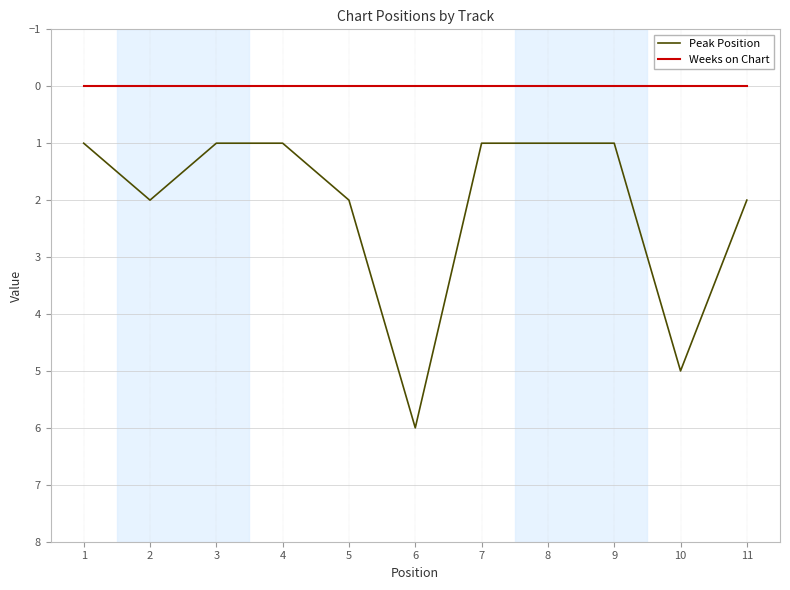

What is the difference between the Peak Position values at 10 and 6?

1